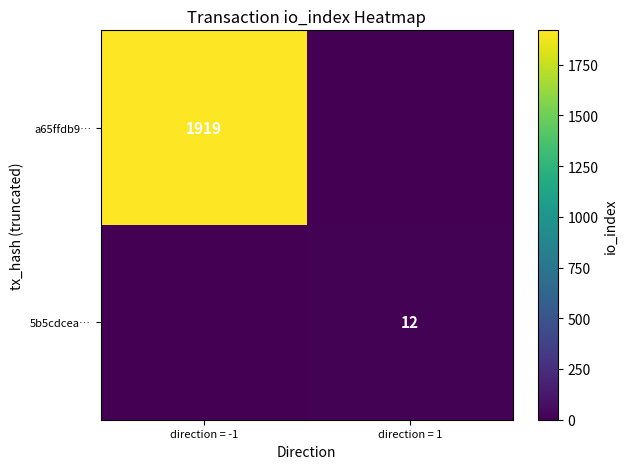

The value of 5b5cdcea… at direction = 1 is 12. True or false?

True